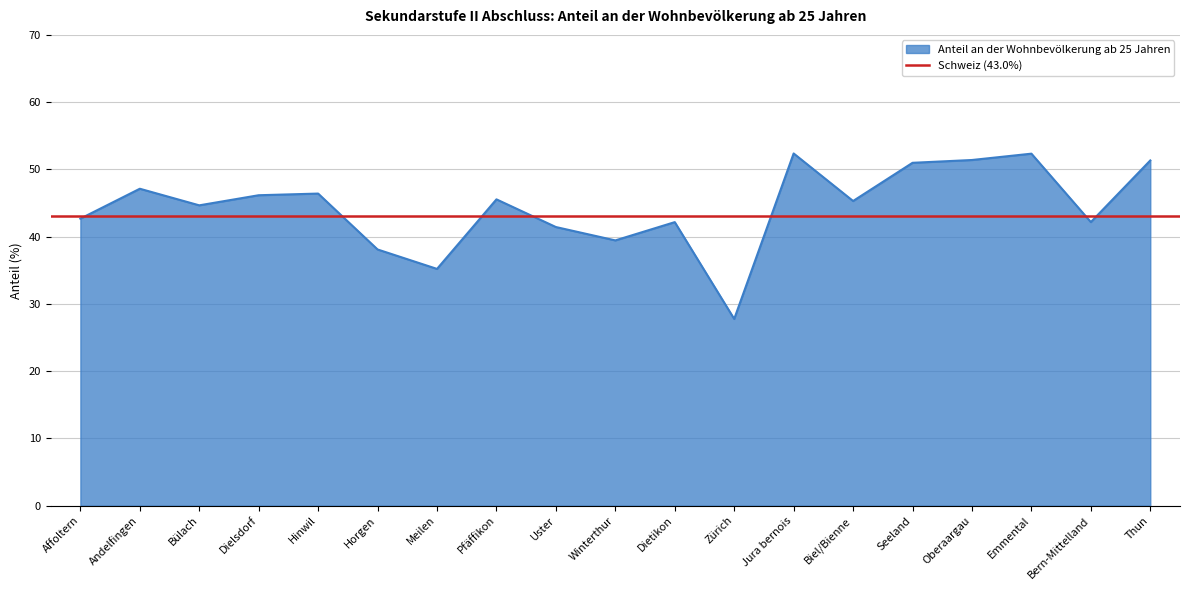

How many data points are less than 45?

9